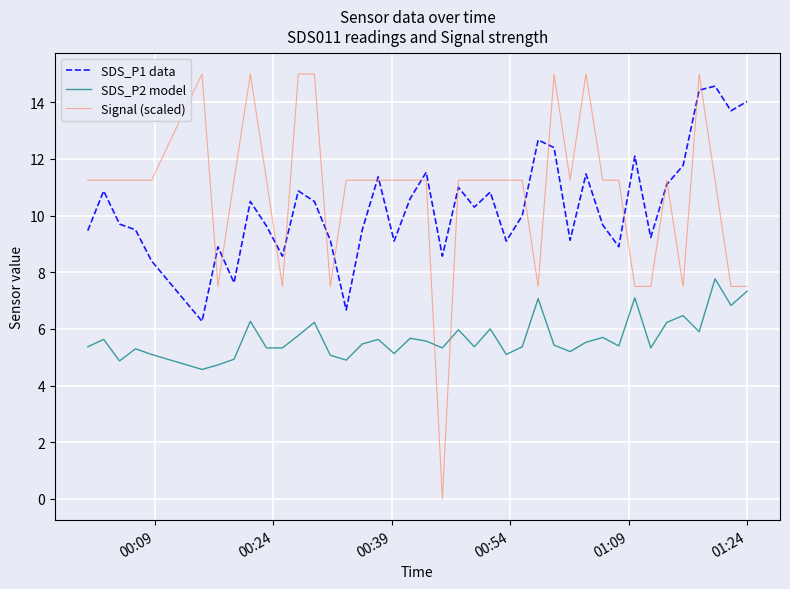

True or false: SDS_P1 data and SDS_P2 model cross at least once.

False